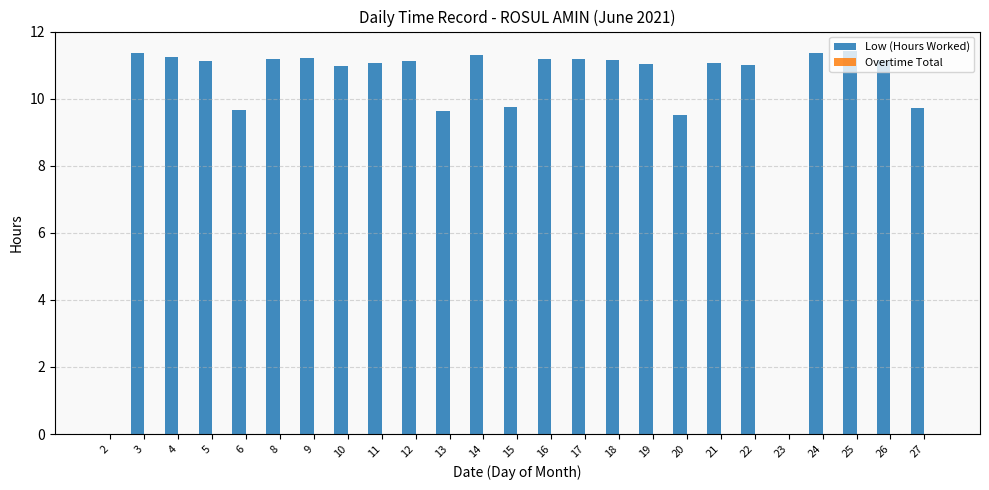

The chart shows a value of 0.0 at 23. True or false?

True